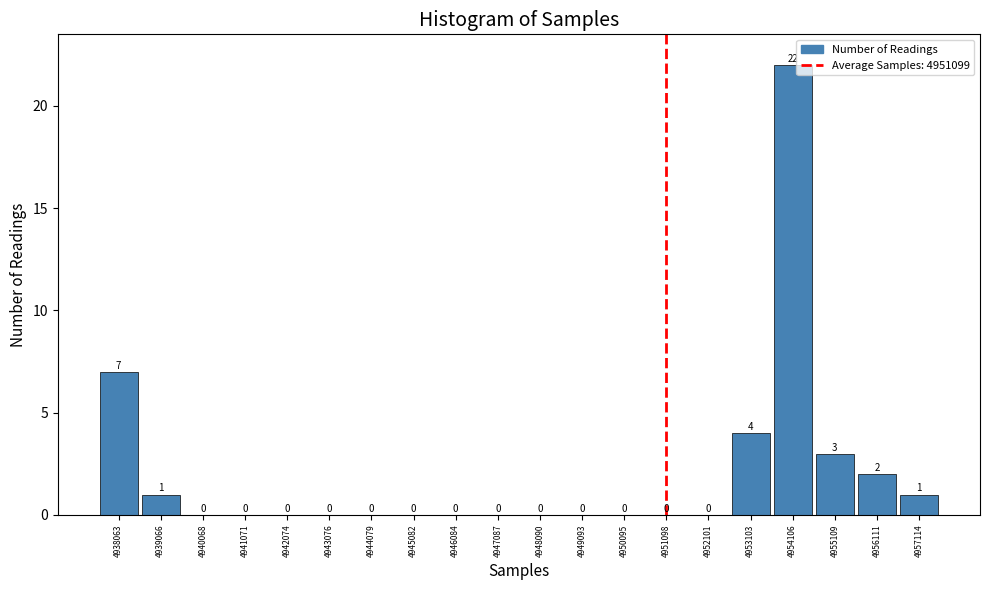

How tall is the bar that spans 4956600 to 4957600 on the x-axis? The bar edges are not printed on the chart, so give them approximately, as read against the axis.

1